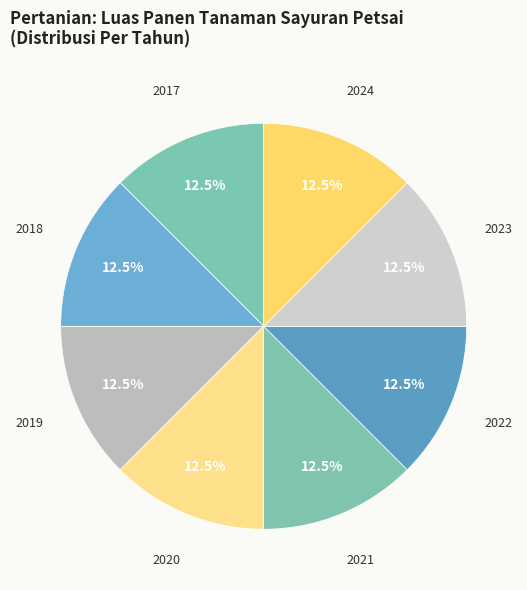

How much of the chart is everything except 2018?

87.5%